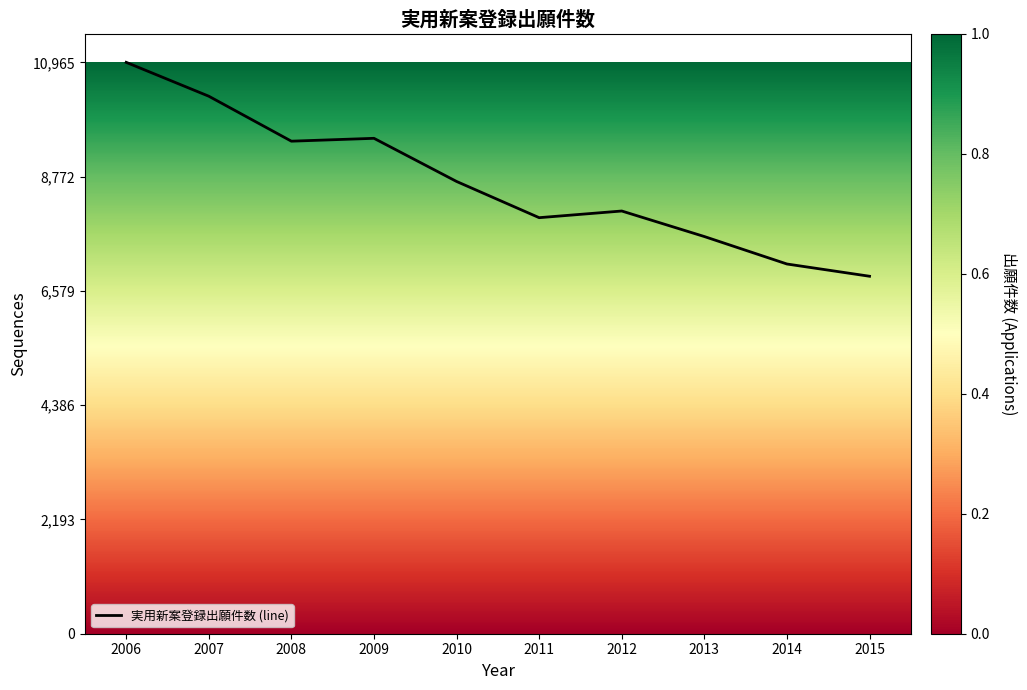

At which category does the chart reach its peak across all series?

2006